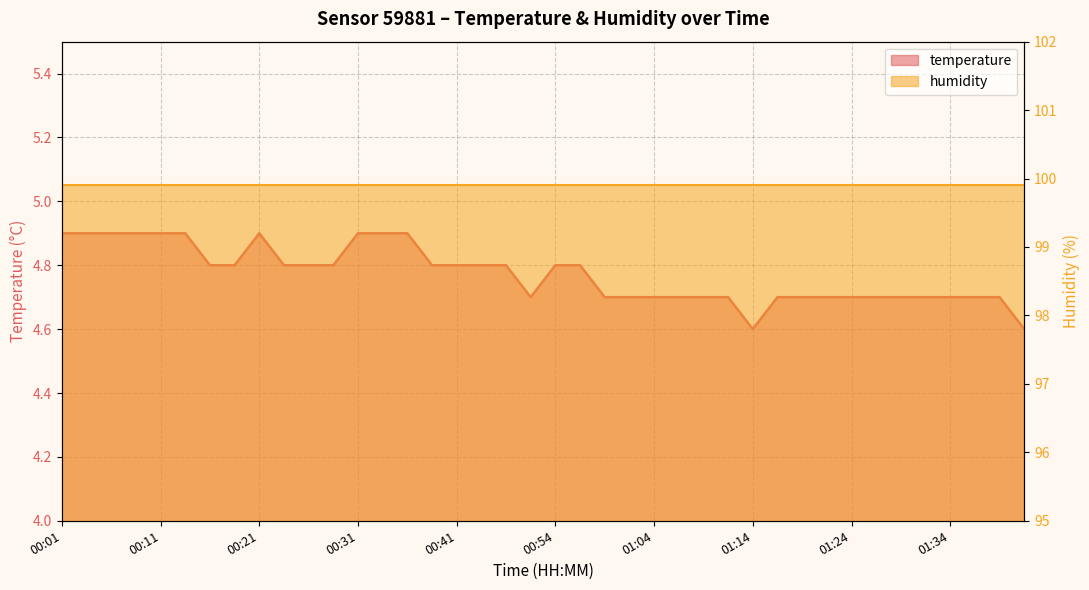

Rank the categories by value from highest to lowest.

00:01, 00:03, 00:06, 00:09, 00:11, 00:14, 00:21, 00:31, 00:34, 00:36, 00:16, 00:19, 00:24, 00:26, 00:29, 00:39, 00:41, 00:44, 00:49, 00:54, 00:56, 00:52, 00:59, 01:01, 01:04, 01:06, 01:09, 01:11, 01:16, 01:19, 01:21, 01:24, 01:26, 01:29, 01:31, 01:34, 01:36, 01:39, 01:14, 01:41